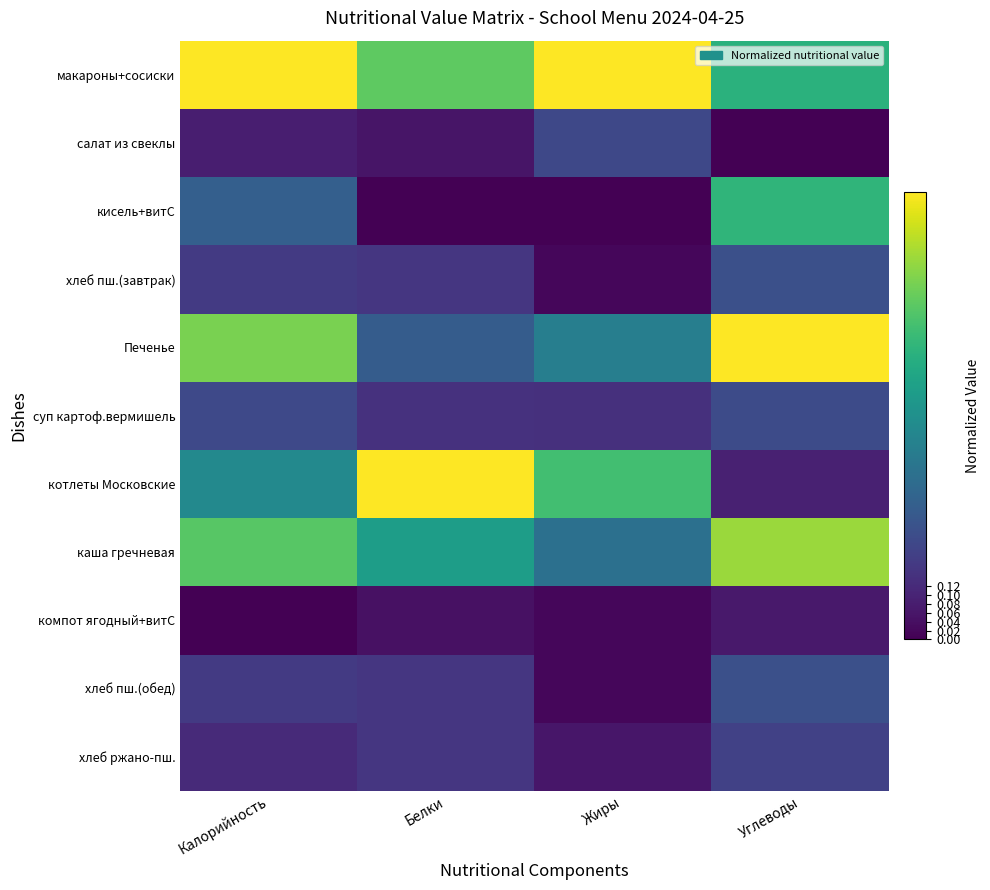

Which has a higher value, Углеводы or Белки?

Белки